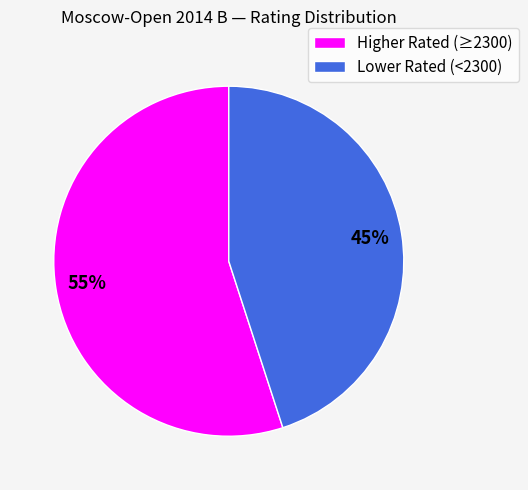

Is there a majority slice in this chart?

Yes